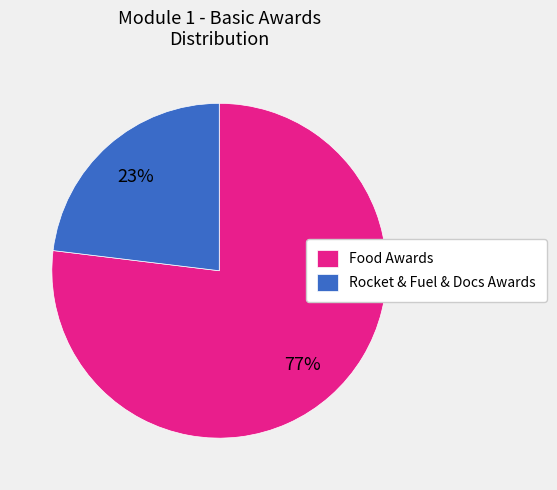

How many slices are in this pie chart?

2